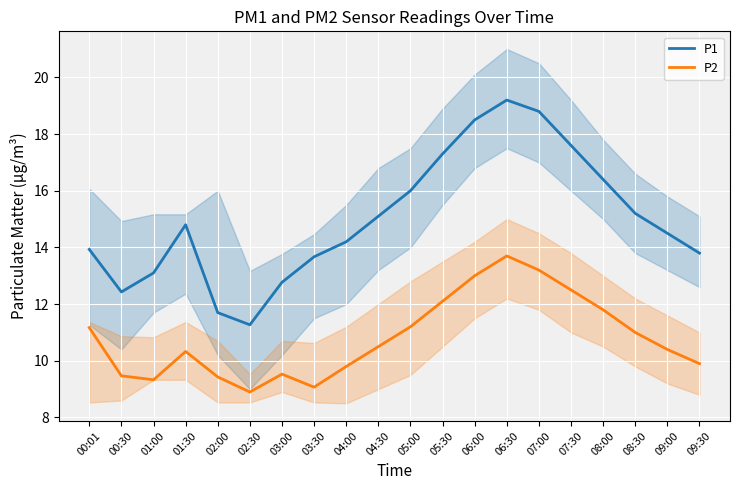

What is the sum of the P1 values at 01:30 and 06:30?

34.0